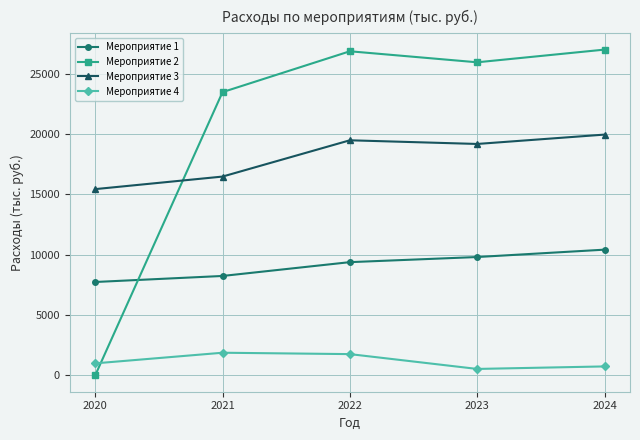

What is the maximum value for Мероприятие 2?

26997.1